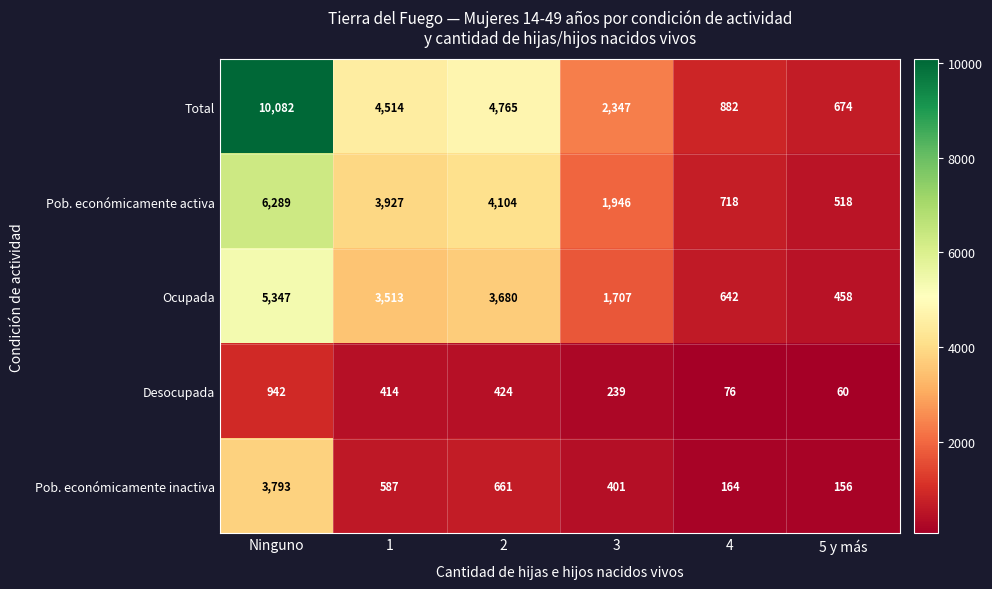

Between 1 and 2, which series saw the biggest shift?

Total